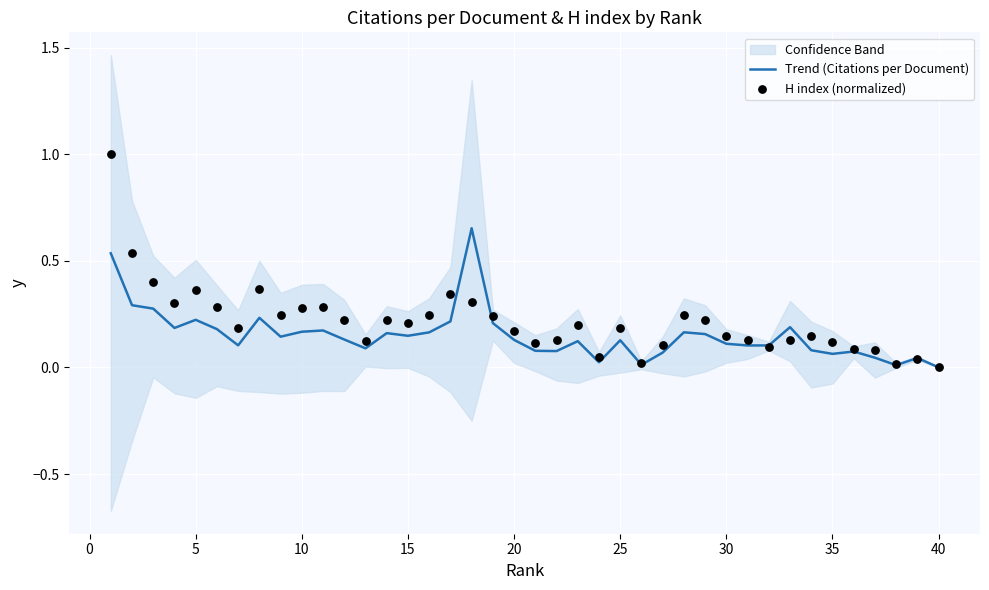

What is the total value across all series at 10?

0.5